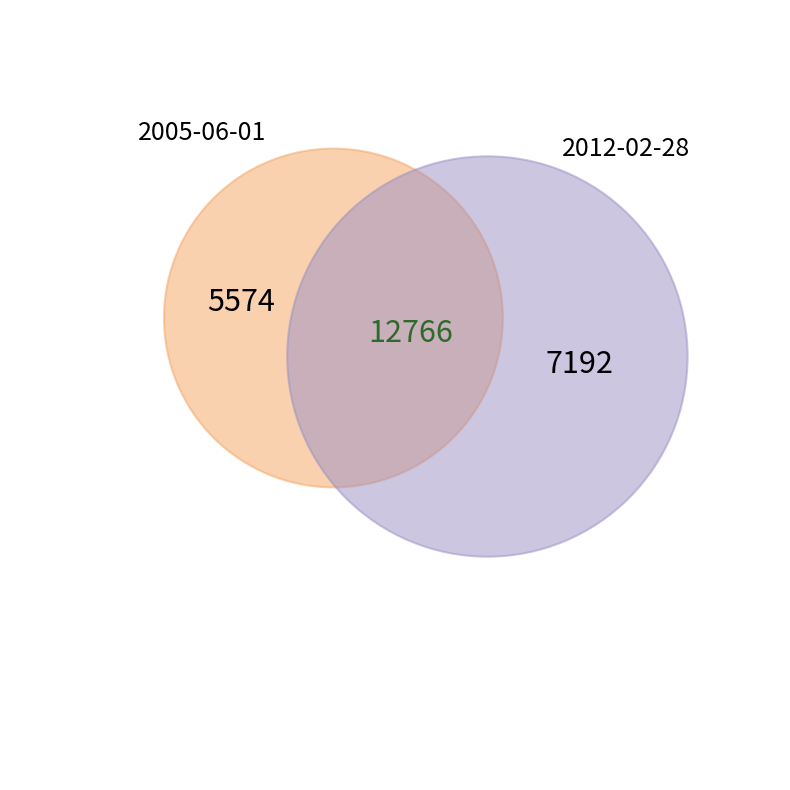

Which slice is the largest?

2012-02-28